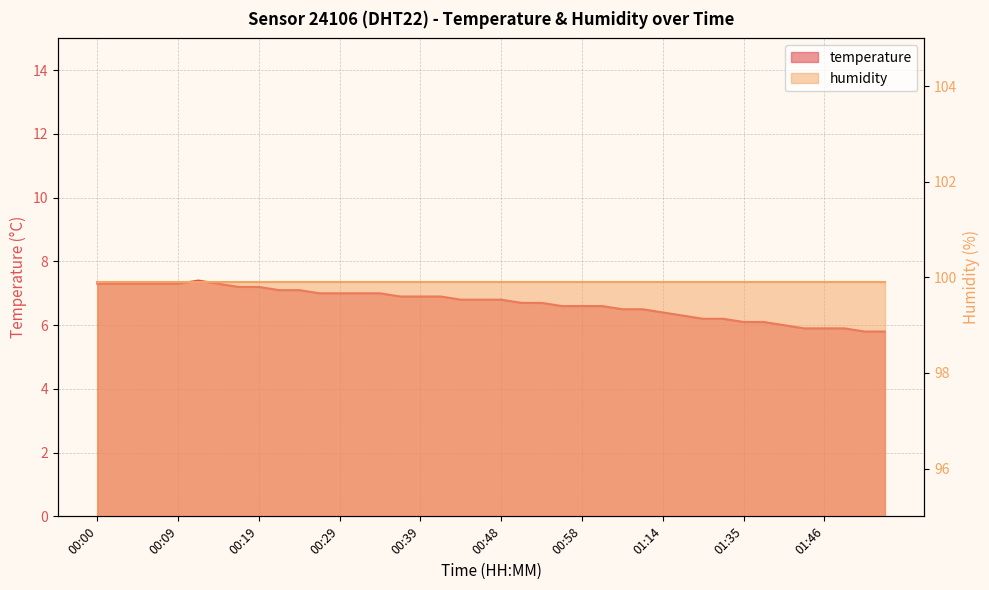

Approximately how many times larger is the value at 01:43 compared to 00:29?

0.8